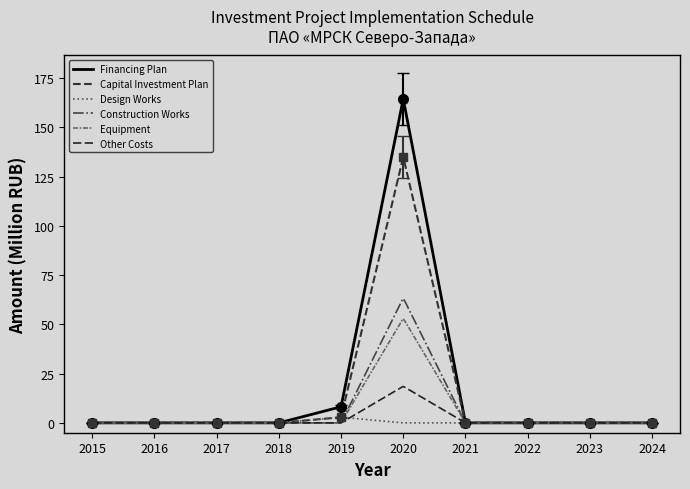

What is the highest value of the Financing Plan series?

164.0